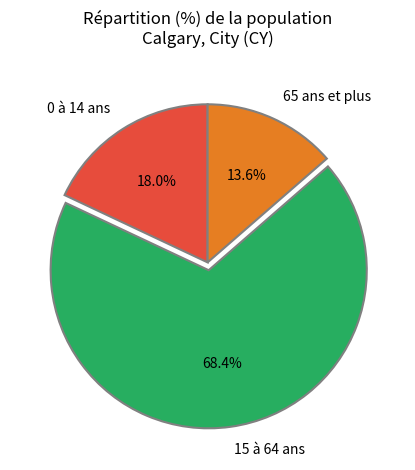

To the nearest percent, what portion does 0 à 14 ans represent?

18%